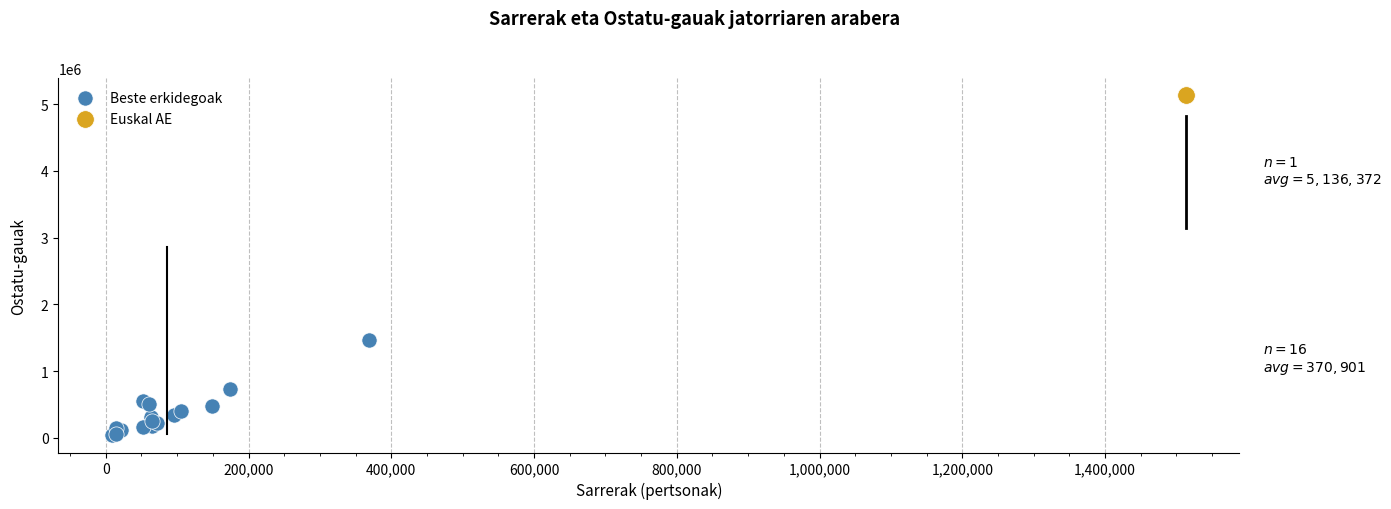

What are all the series names shown in the legend?

Beste erkidegoak, Euskal AE